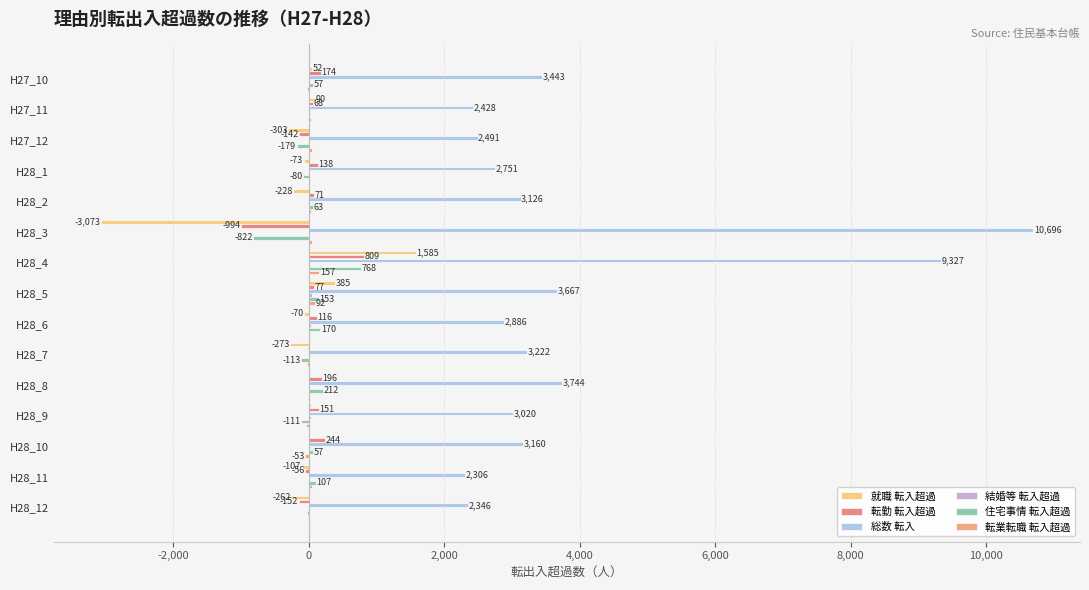

How many distinct data groups are displayed?

6